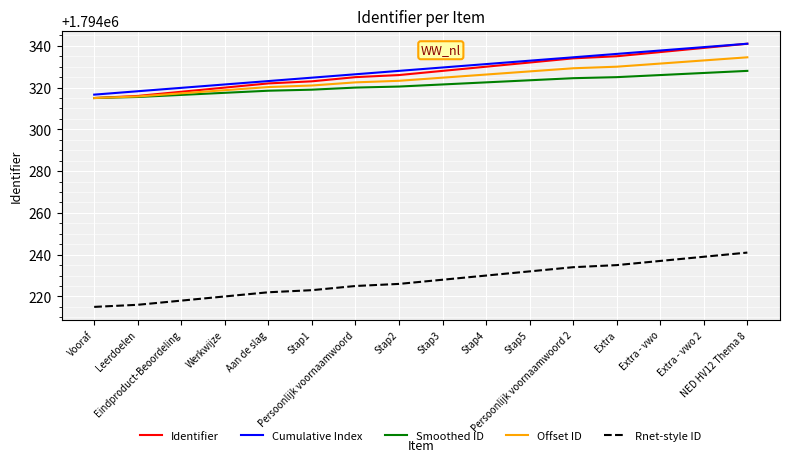

Is it true that Rnet-style ID equals 1794239.0 at Extra - vwo 2?

True